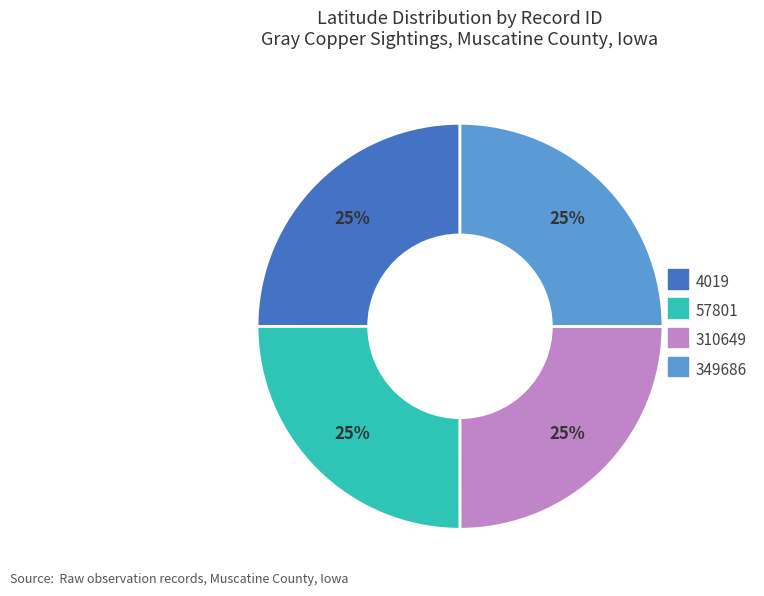

To the nearest percent, what is the average slice percentage?

25%